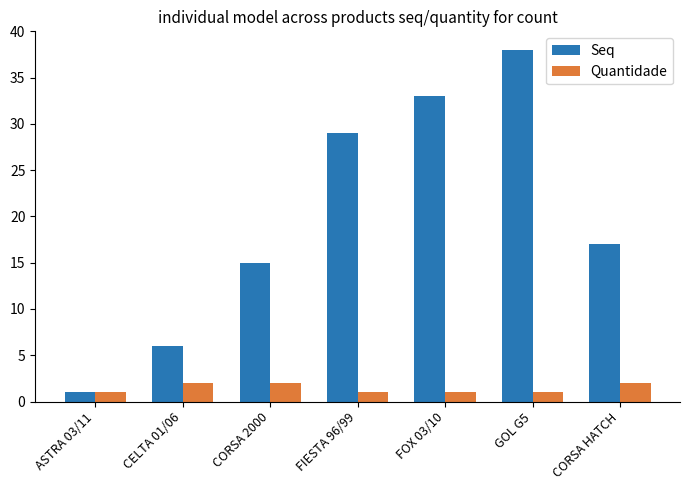

What is the difference between the Seq values at FIESTA 96/99 and CORSA 2000?

14